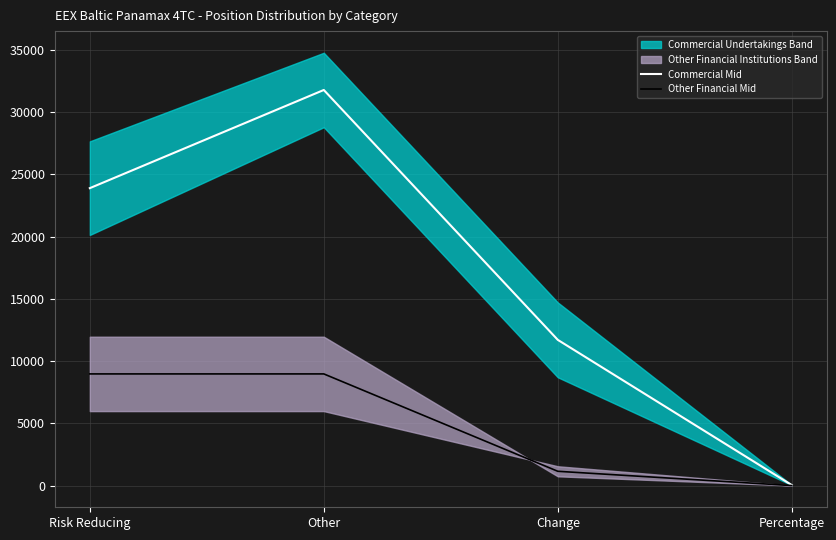

True or false: Other Financial Mid has a value of 12249.5 at Risk Reducing.

False